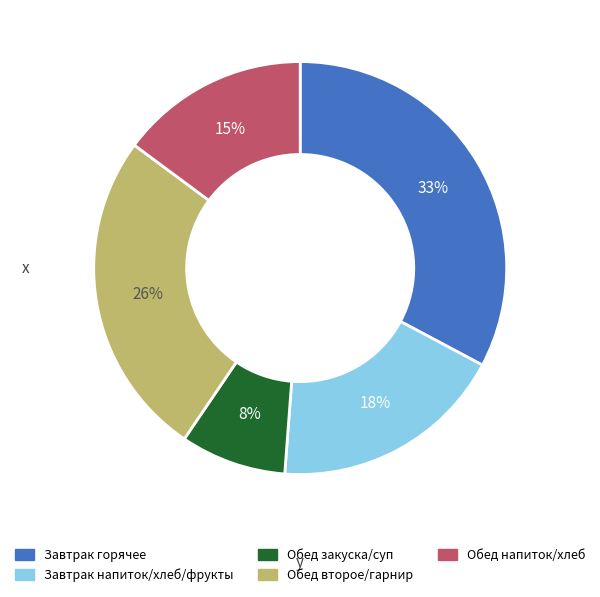

Is there a majority slice in this chart?

No